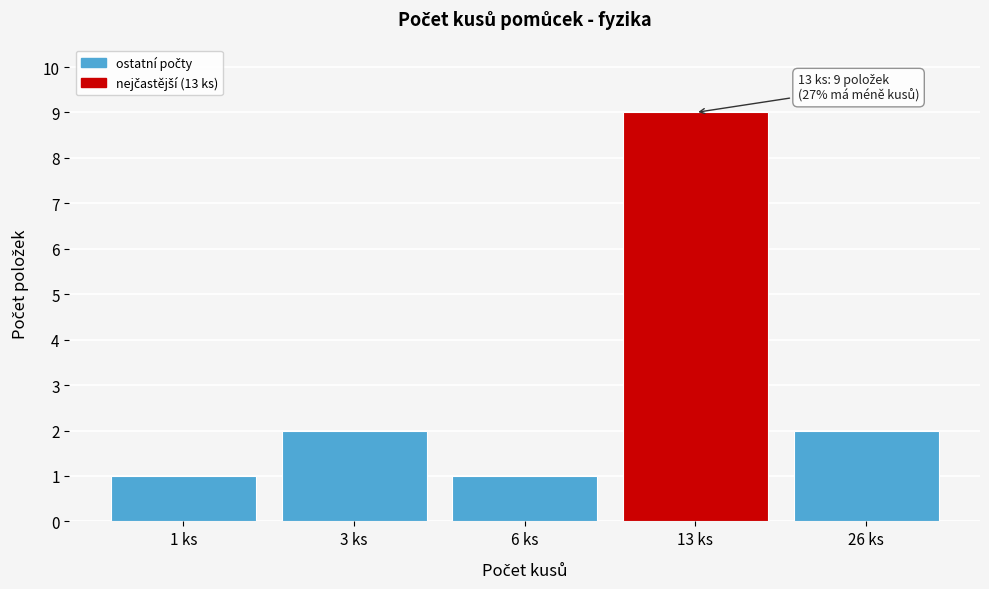

Reading left to right, list all the values displayed in this chart.

1	2	1	9	2